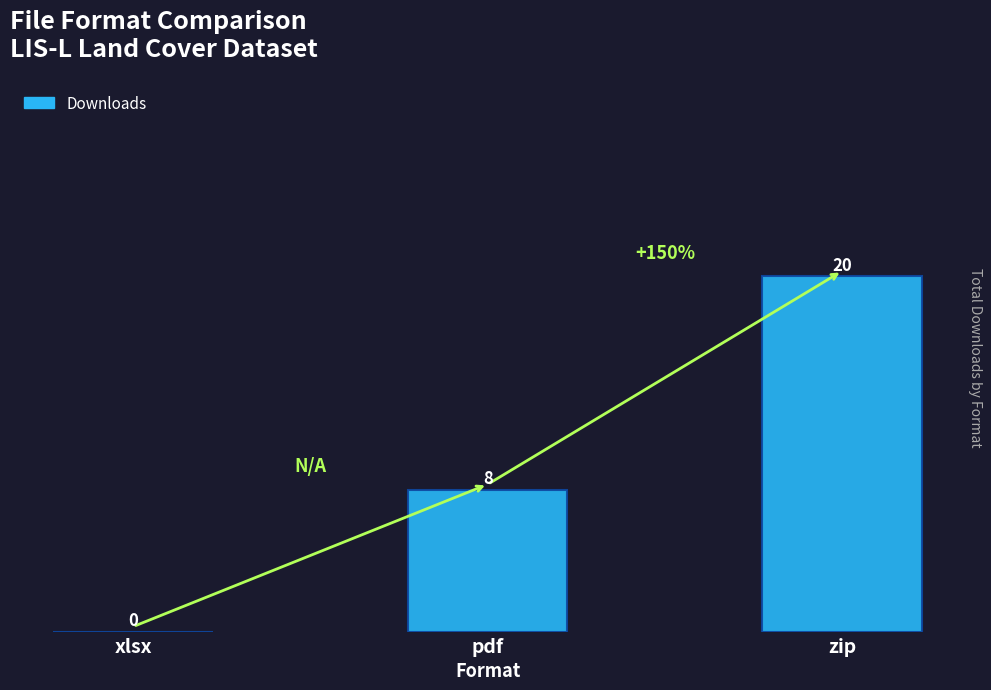

Reading right to left, transcribe all the data shown in this chart.

20	8	0